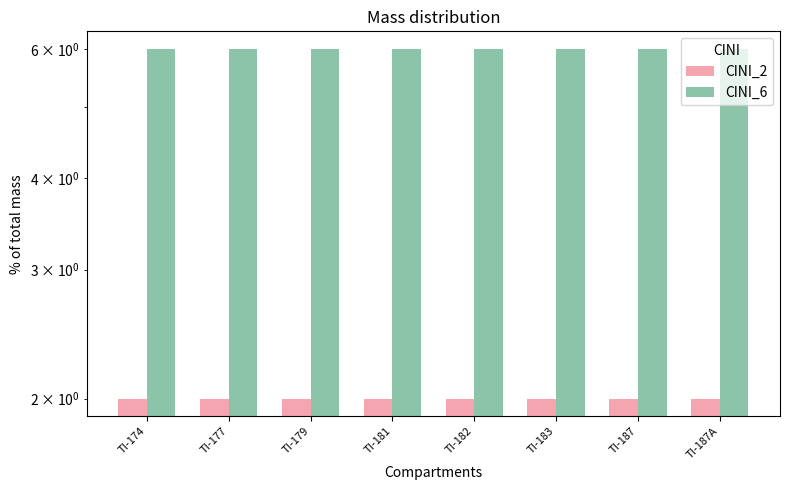

What position from the left is TI-179?

3